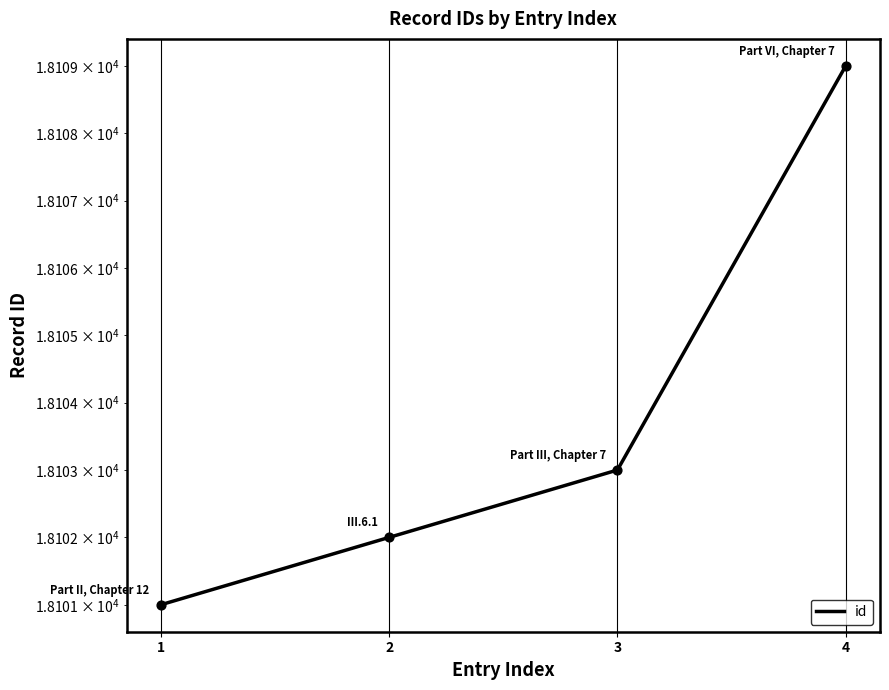

Between 3 and 1, which is larger?

3